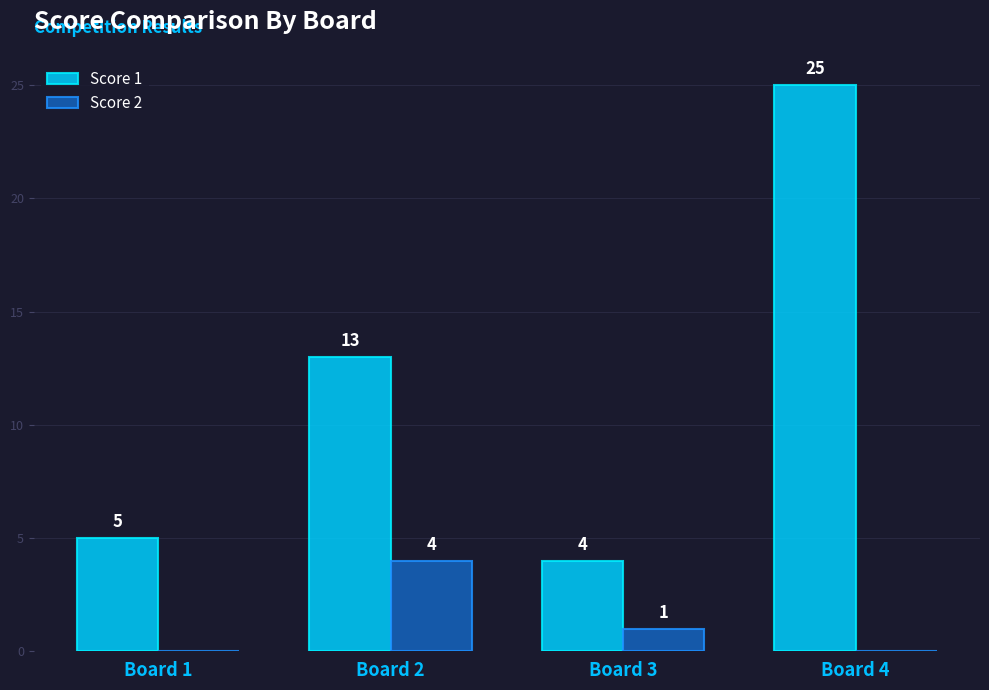

How many categories are shown in the chart?

4